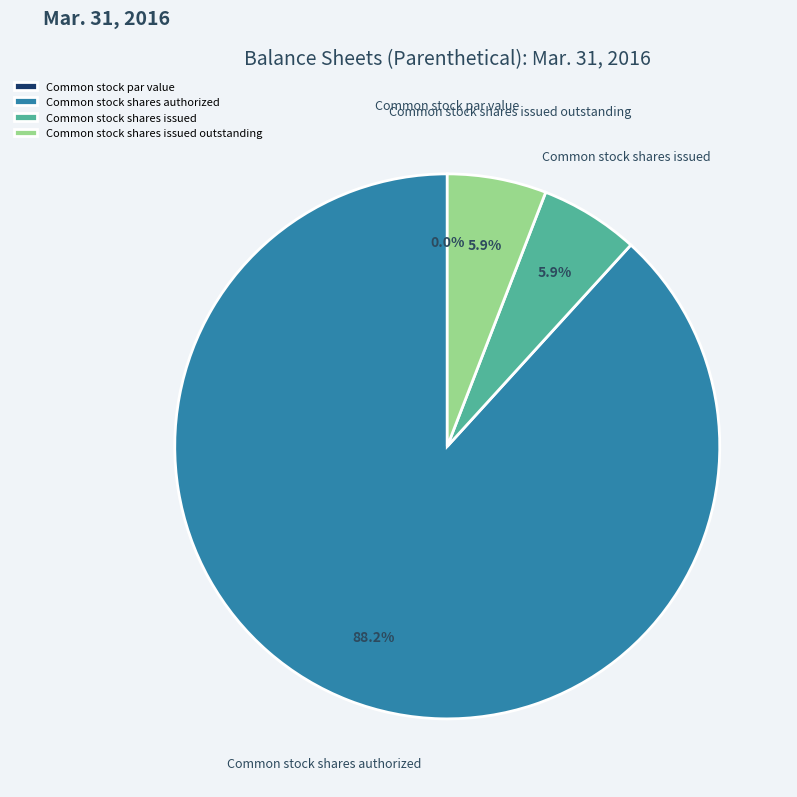

The Common stock par value slice represents 0% of the pie. True or false?

True